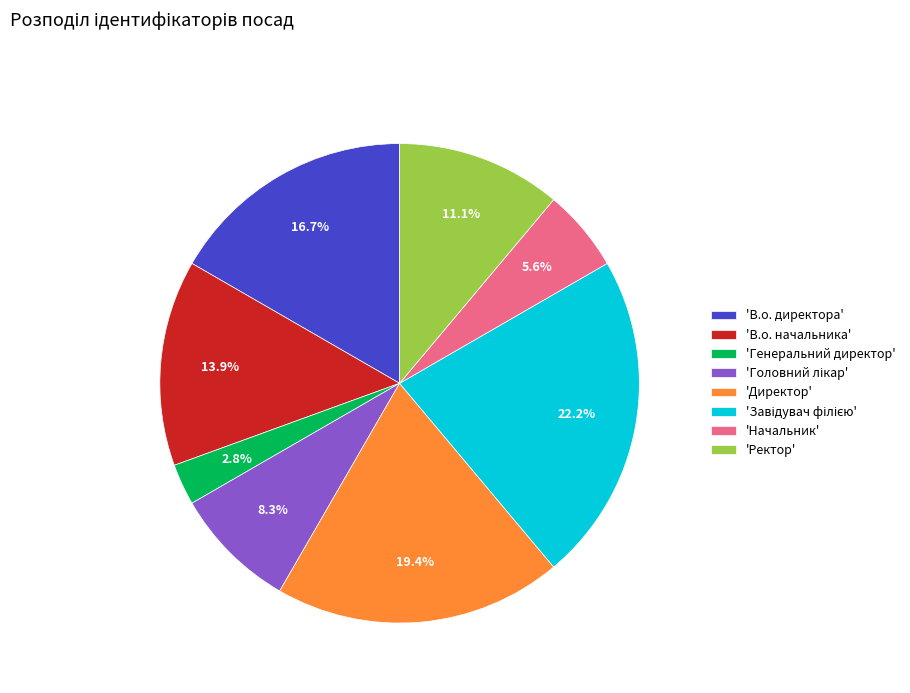

Is there a majority slice in this chart?

No